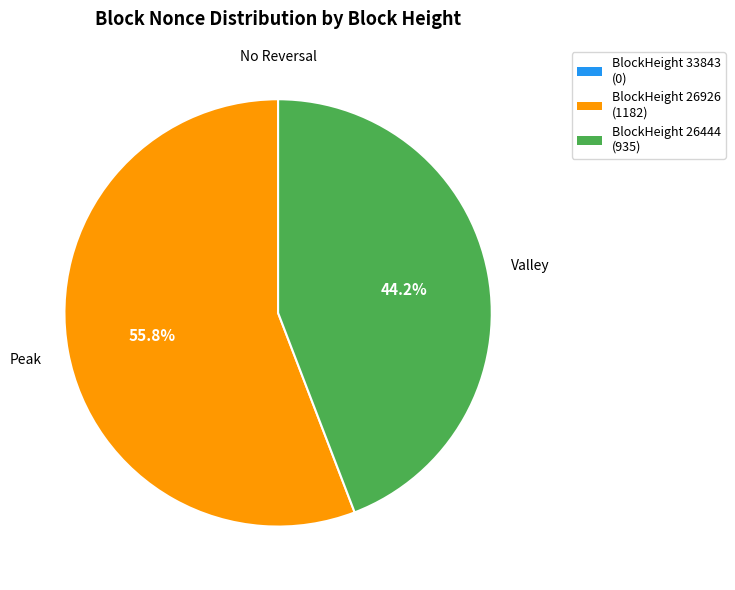

Does any single category account for the majority?

Yes